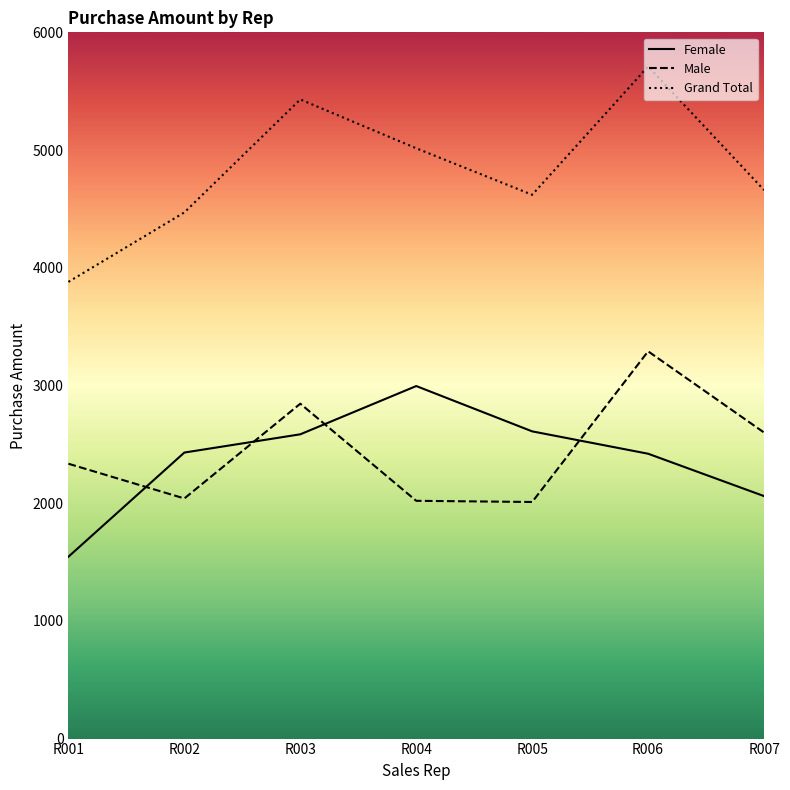

What is the spread (max minus min) of values at R005?

2610